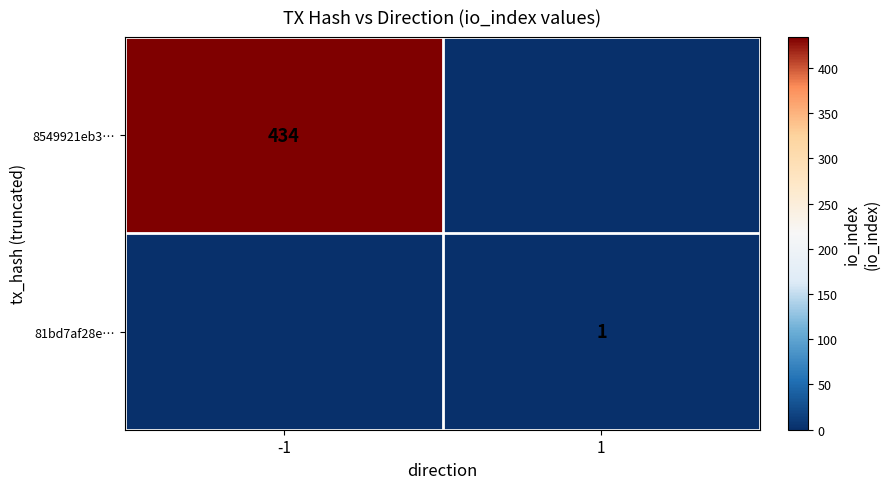

The value of 8549921eb3… at -1 is 720. True or false?

False